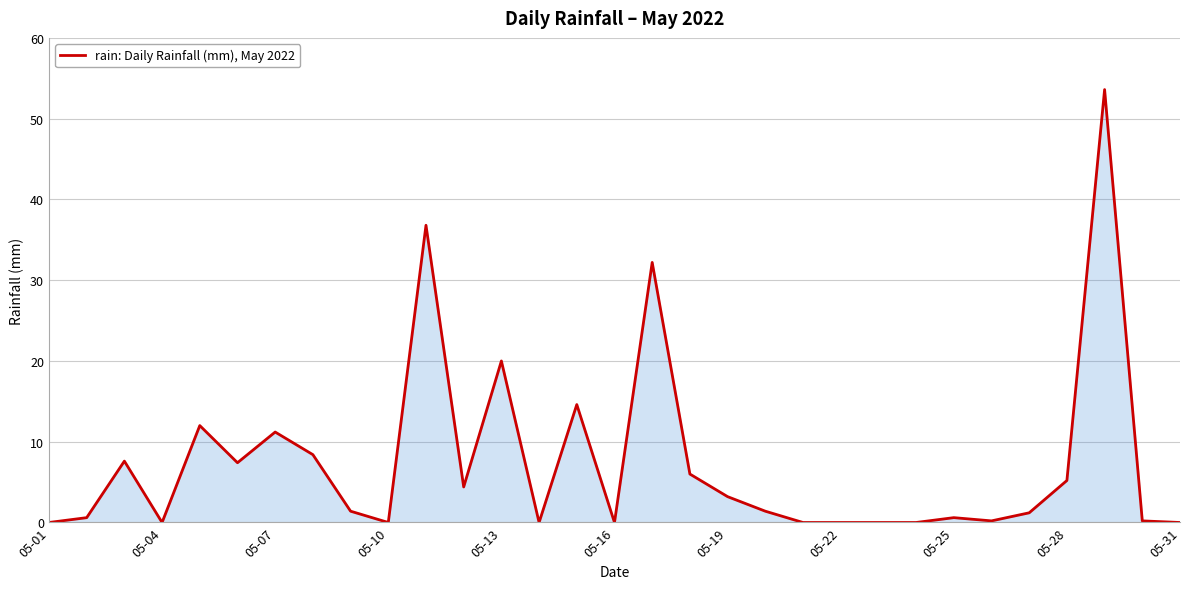

What is the difference between the maximum and minimum values?

53.6